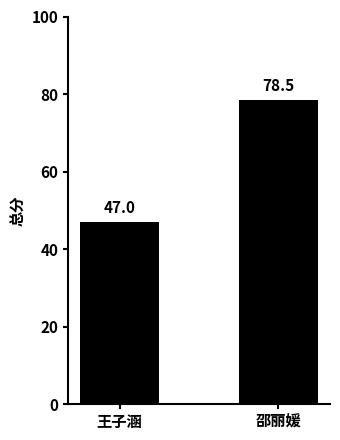

List the labels in order of value, smallest first.

王子涵, 邵丽媛